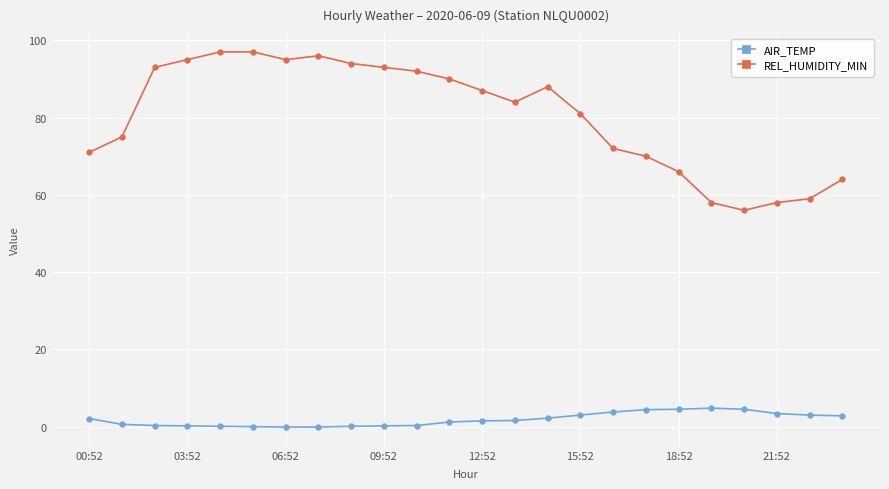

True or false: REL_HUMIDITY_MIN has more than 1 interior local peaks.

True